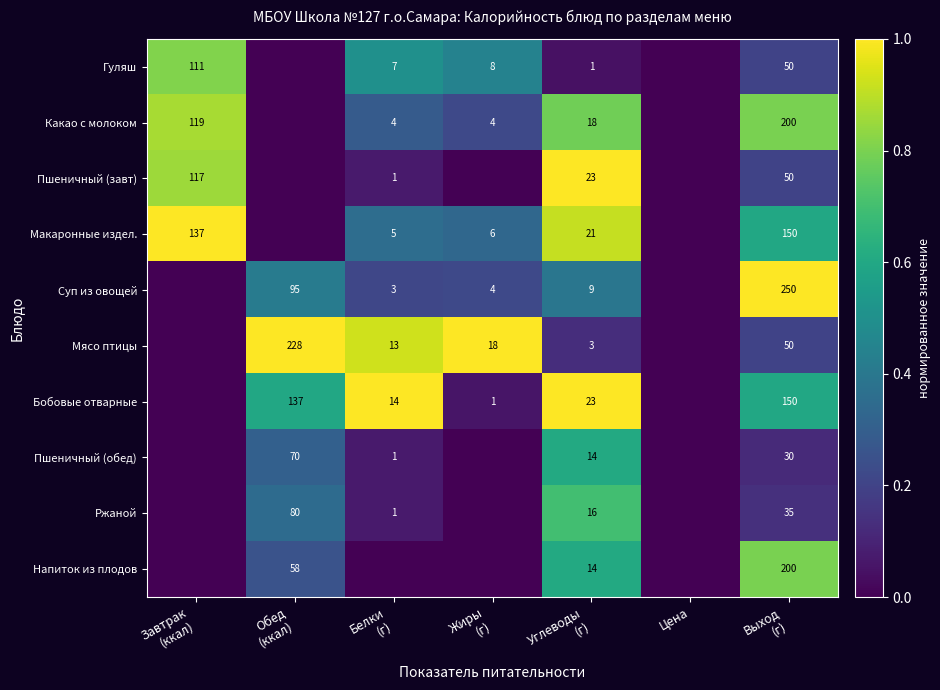

Is the value of Макаронные издел. at Цена greater than the value of Напиток из плодов at Белки (г)?

No